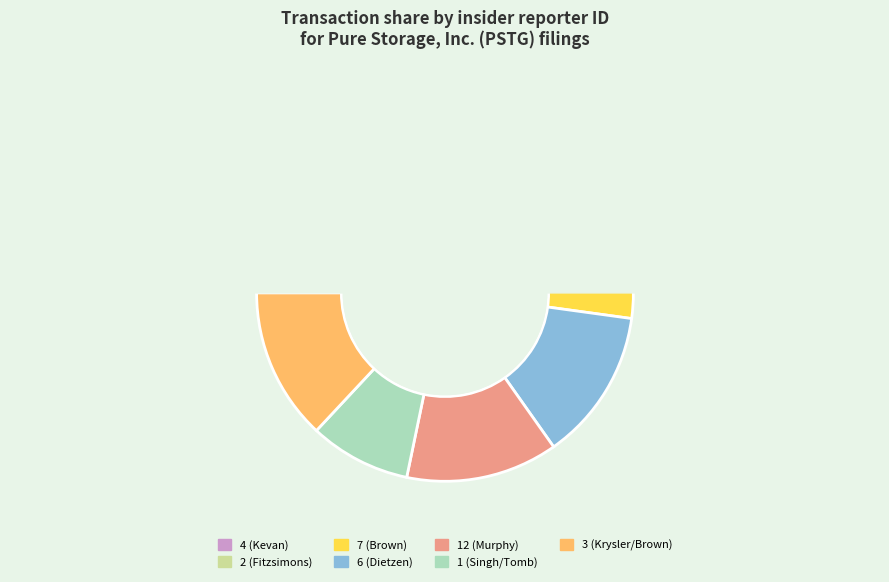

Is there any slice that represents more than half of the pie?

No